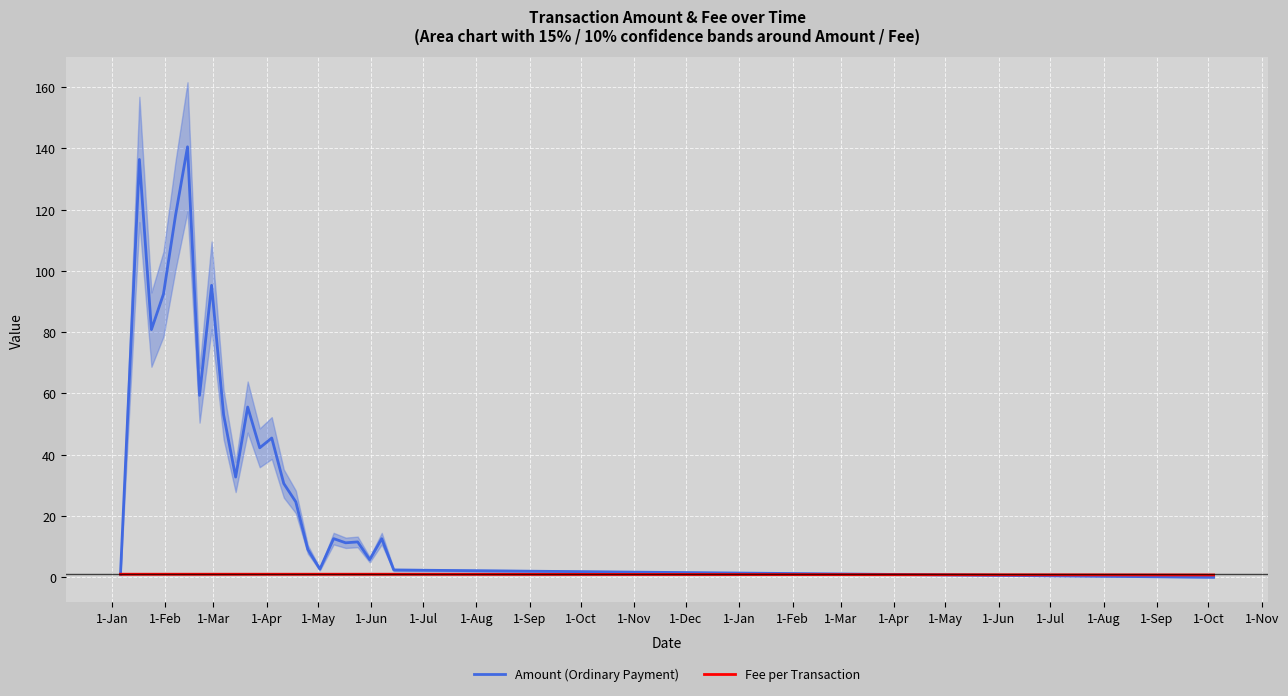

True or false: Fee per Transaction has more than 2 interior local peaks.

False